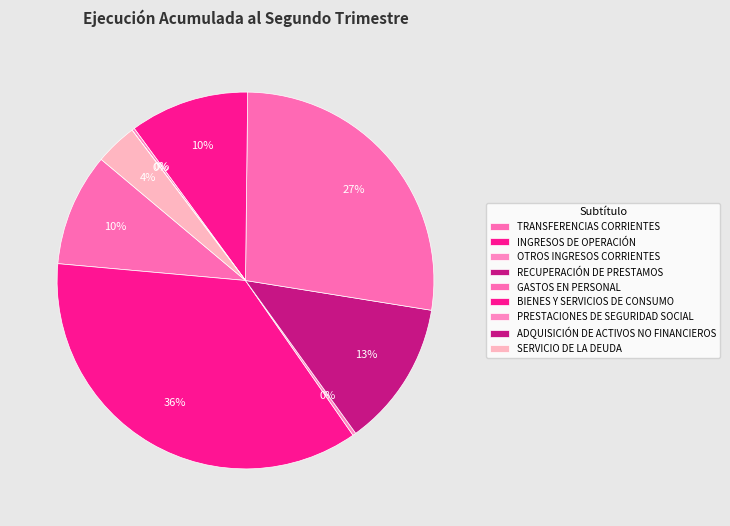

The PRESTACIONES DE SEGURIDAD SOCIAL slice represents 0% of the pie. True or false?

True